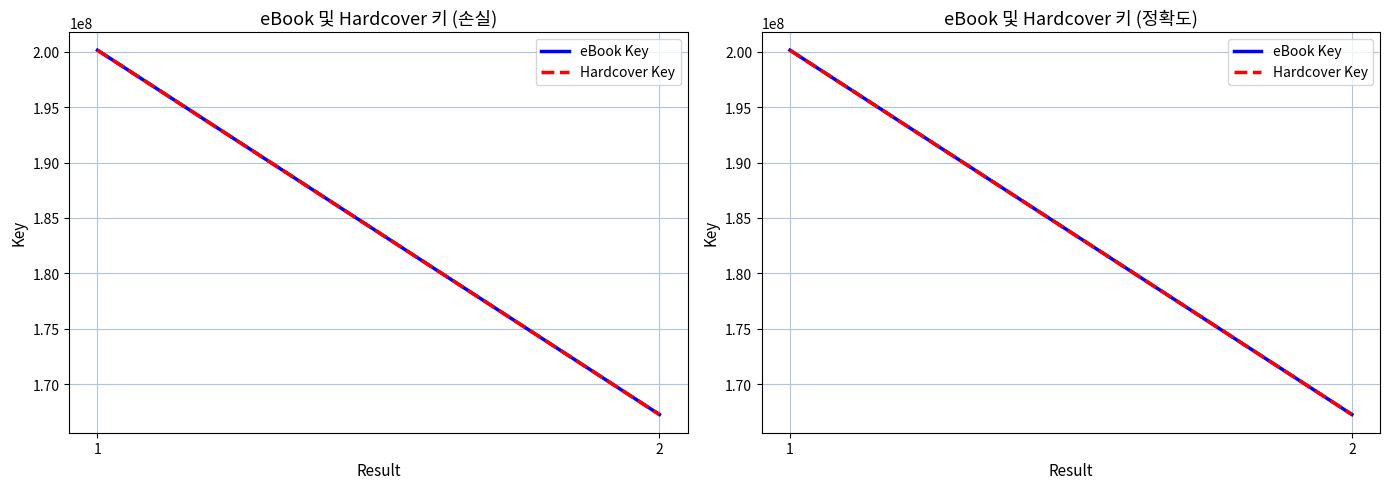

What is the sum of all Hardcover Key values?

367402817